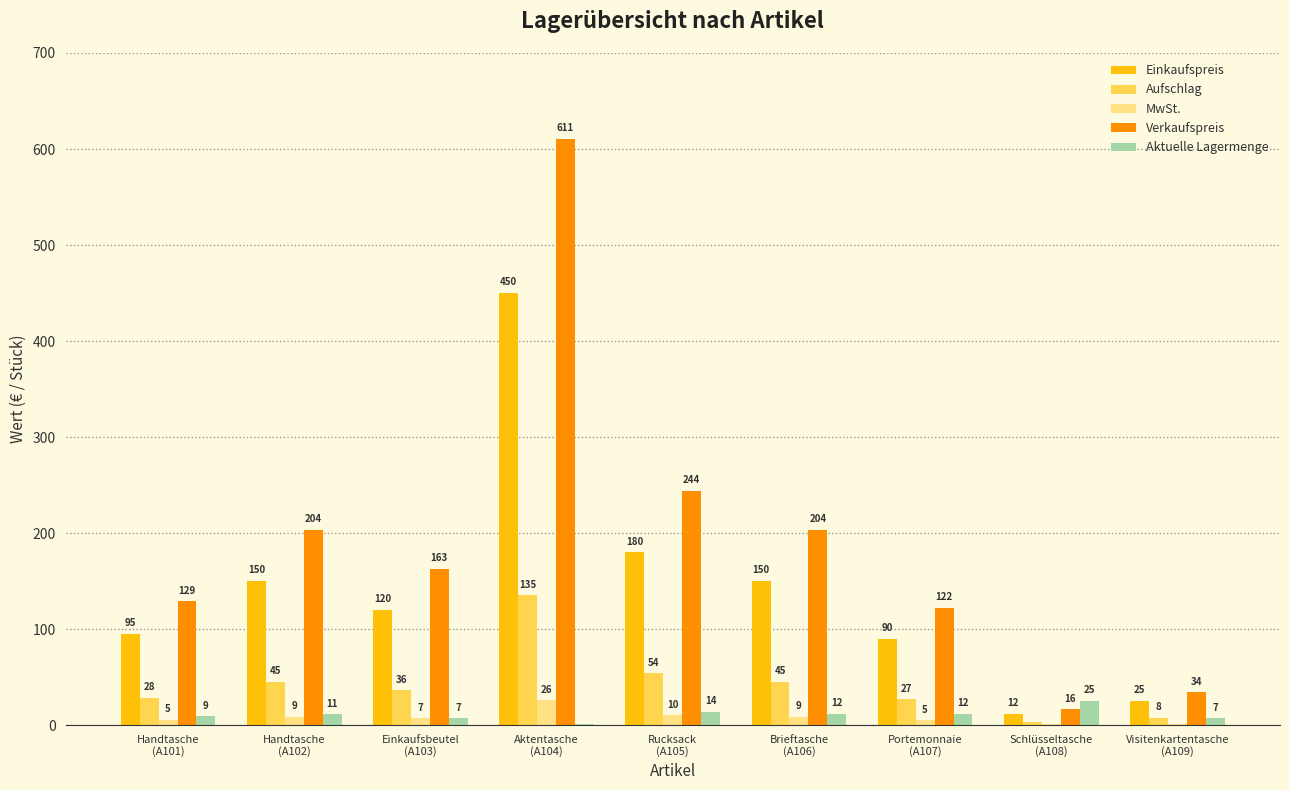

Which category has the highest value across all series?

Aktentasche
(A104)